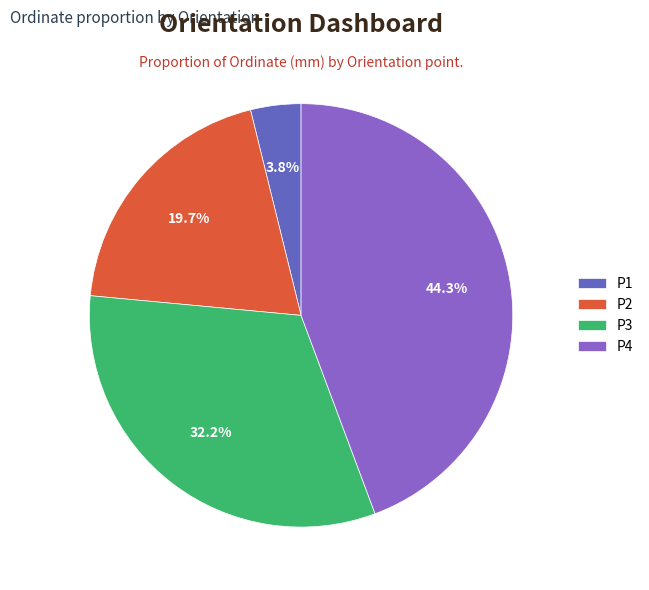

What is the ratio of the value at P3 to the value at P2?

1.6